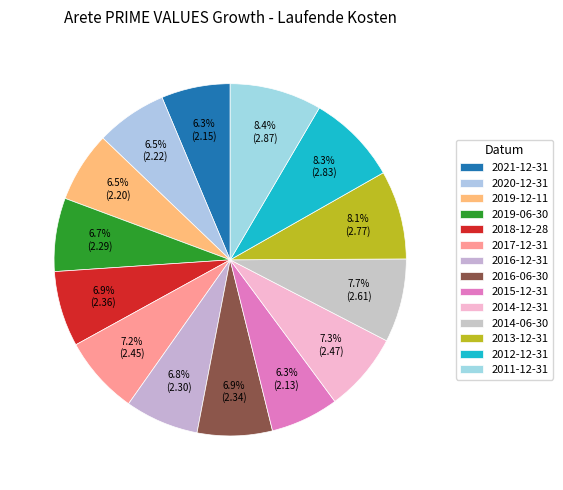

Count the number of slices in the pie.

14